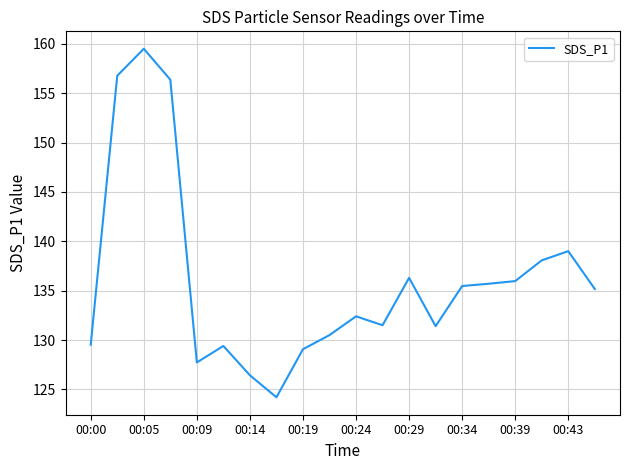

What is the difference between the maximum and minimum values?

35.3